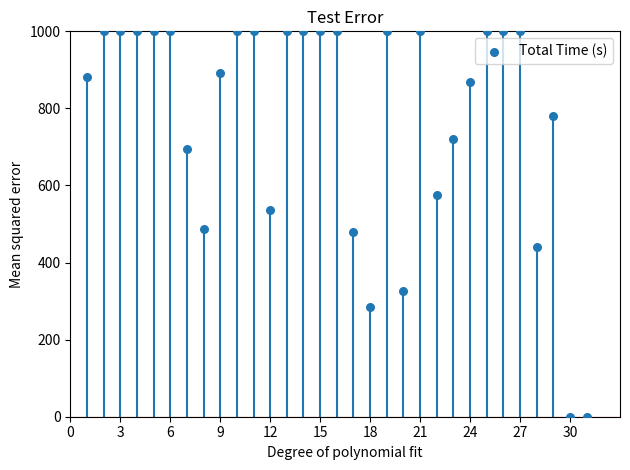

What is the range of X values (max minus min)?

30.0